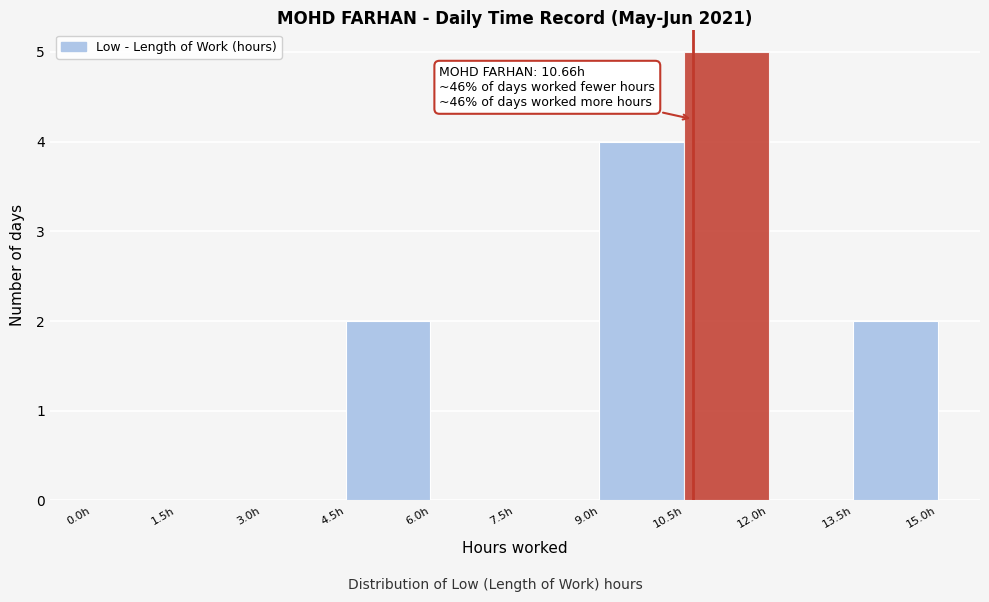

Which range on the x-axis has the tallest bar?

10.5 to 12.0